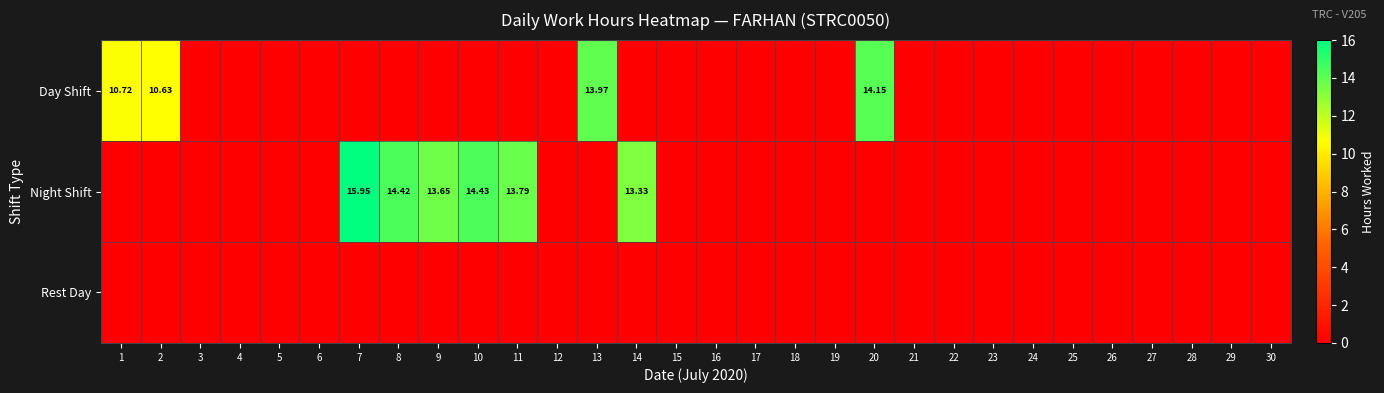

What is the average value of the Night Shift series?

2.9